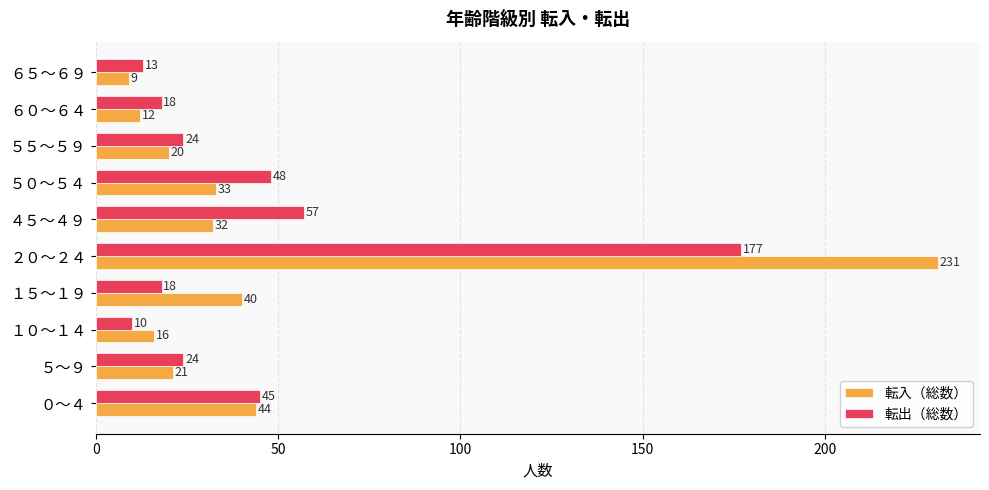

Which category has the highest value in the 転入（総数） series?

２０～２４